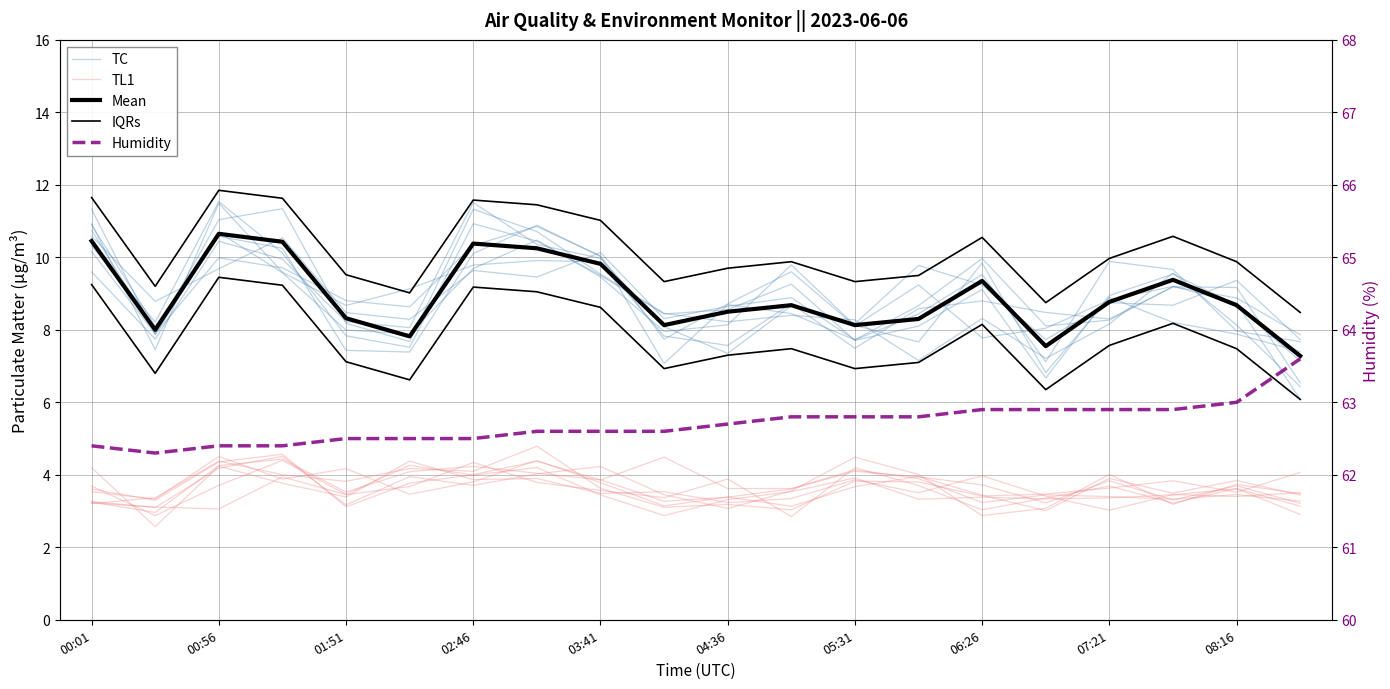

Reading left to right, extract all data points from this chart.

TC: 10.7	7.9	11.0	11.3	8.2	7.7	11.3	10.7	9.5	8.5	8.2	8.4	8.3	7.2	8.3	7.2	8.2	9.6	8.1	6.4
TL1: 3.2	3.4	4.4	4.0	3.8	4.2	4.1	4.8	3.6	3.1	3.2	3.0	3.8	3.8	3.4	3.5	3.6	3.8	3.5	4.1
Mean: 10.4	8.0	10.7	10.4	8.3	7.8	10.4	10.2	9.8	8.1	8.5	8.7	8.1	8.3	9.3	7.5	8.8	9.4	8.7	7.3
IQRs: 11.6	9.2	11.8	11.6	9.5	9.0	11.6	11.4	11.0	9.3	9.7	9.9	9.3	9.5	10.5	8.8	10.0	10.6	9.9	8.5
Humidity: 62.4	62.3	62.4	62.4	62.5	62.5	62.5	62.6	62.6	62.6	62.7	62.8	62.8	62.8	62.9	62.9	62.9	62.9	63.0	63.6